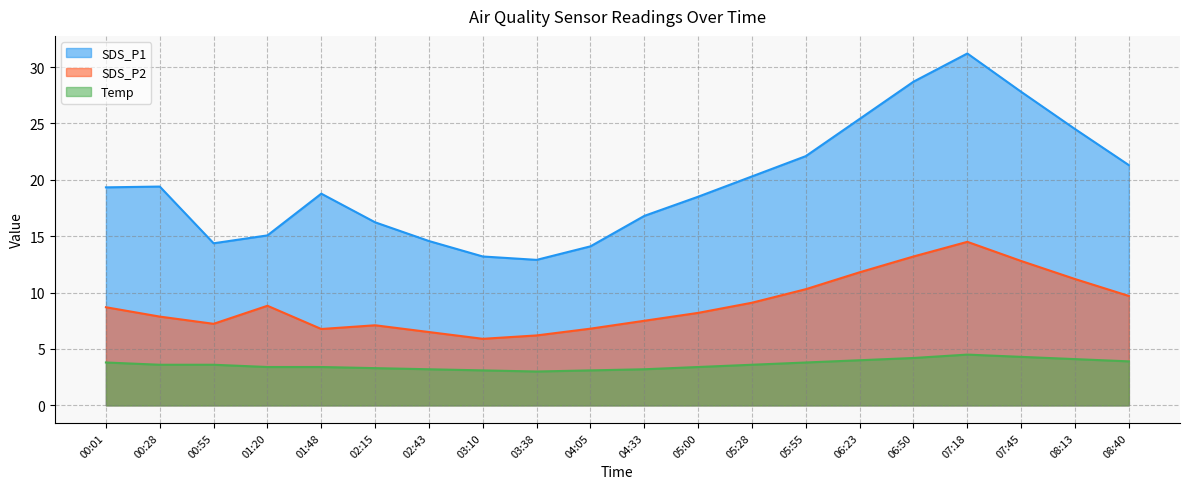

True or false: SDS_P1 and SDS_P2 cross at least once.

False